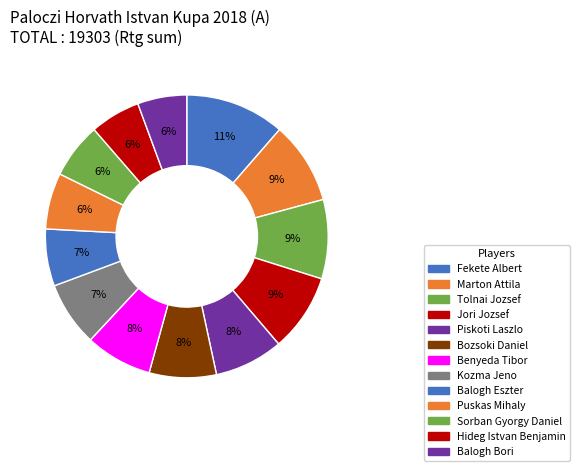

How many slices are in this pie chart?

13